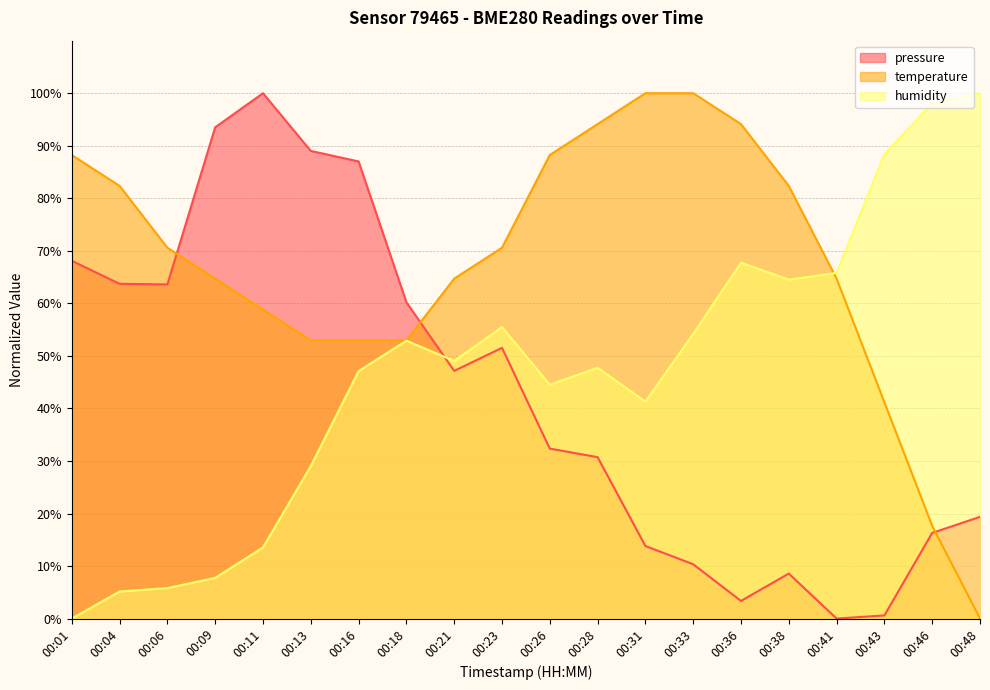

True or false: pressure has more than 0 points higher than both neighbors.

True